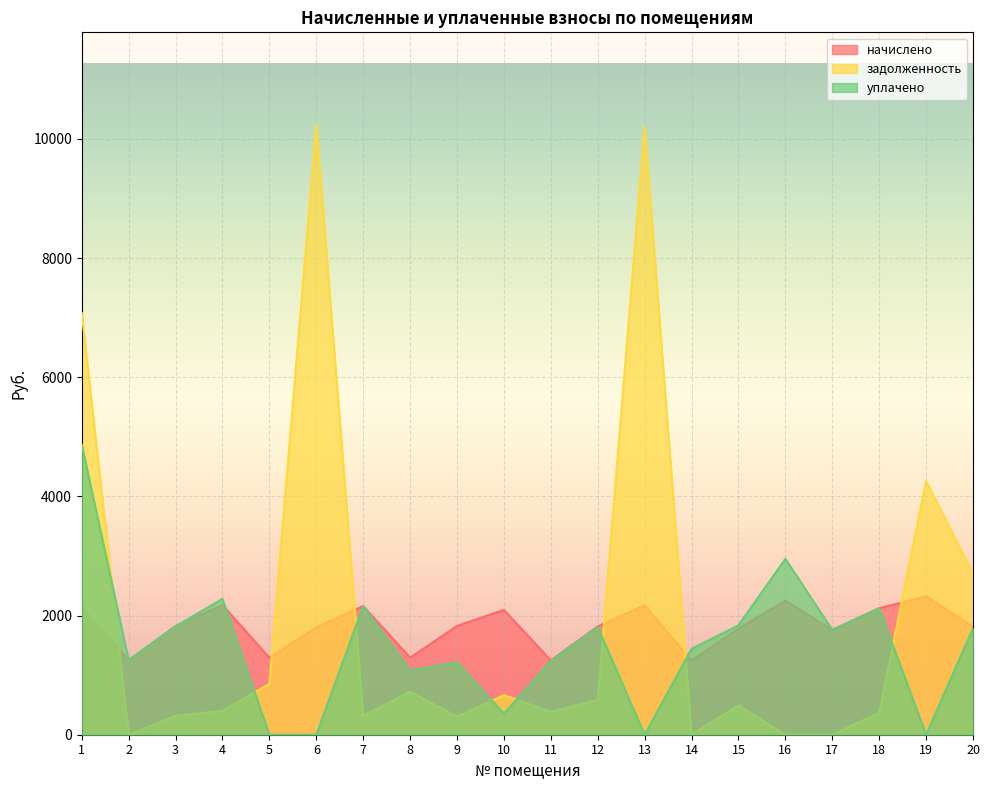

Between 13 and 15, which series saw the biggest shift?

задолженность